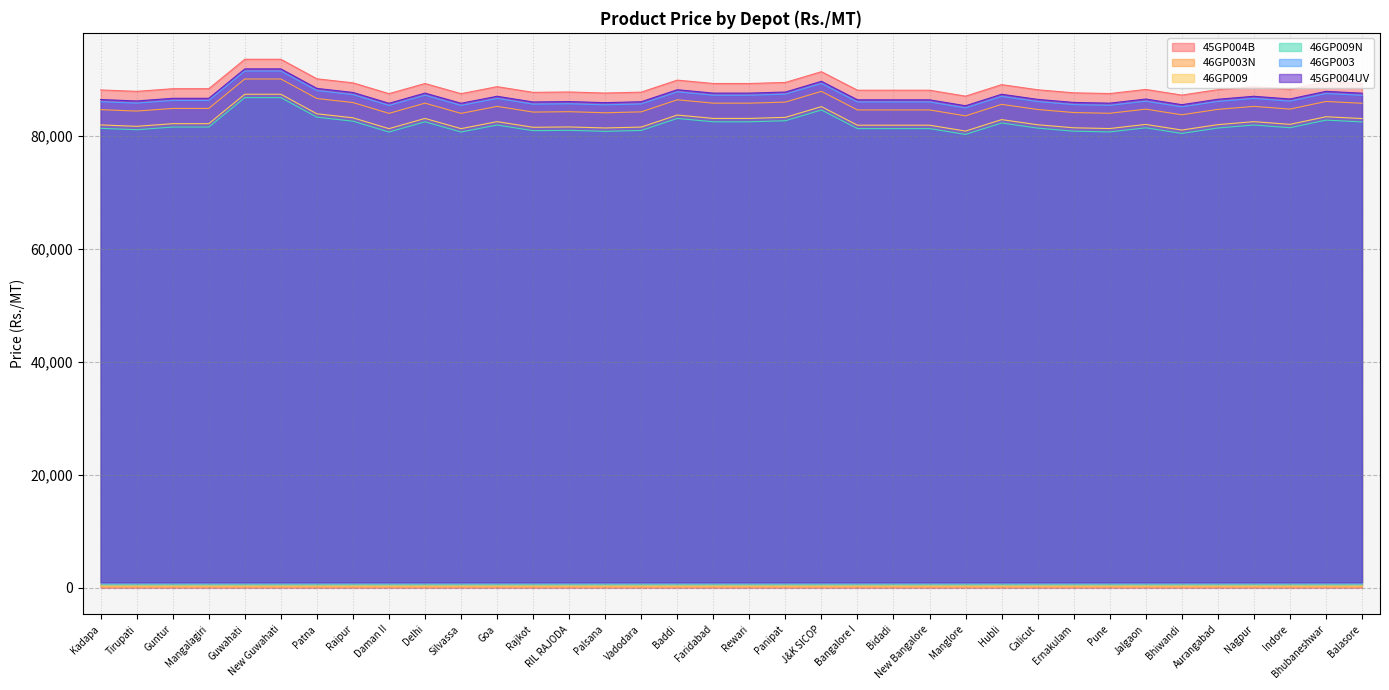

The value of 45GP004B at Raipur is 89420. True or false?

True